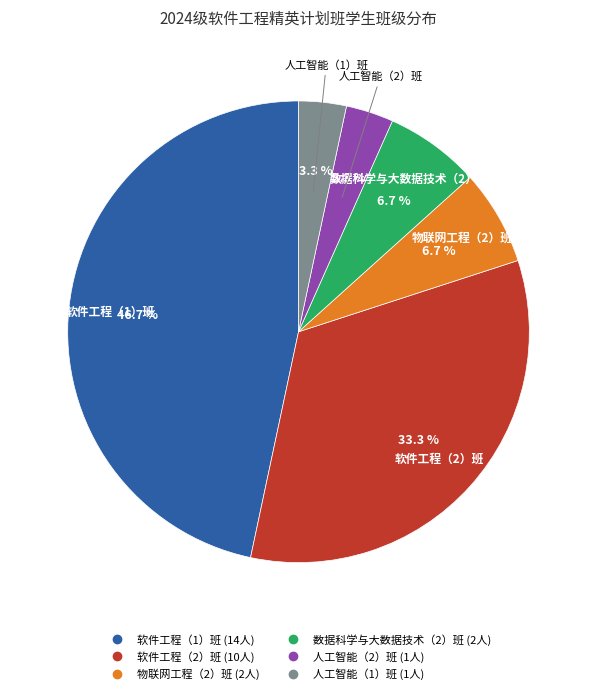

What portion of the pie excludes 物联网工程（2）班?

93.3%